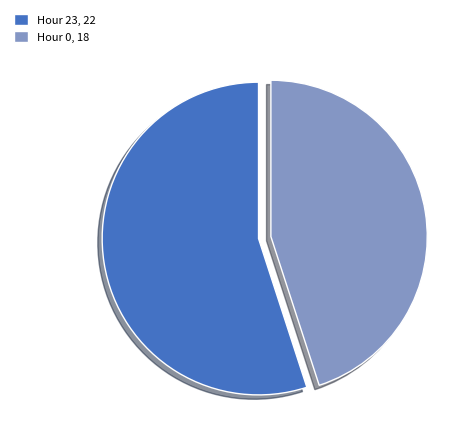

Which slice is the largest?

Hour 23